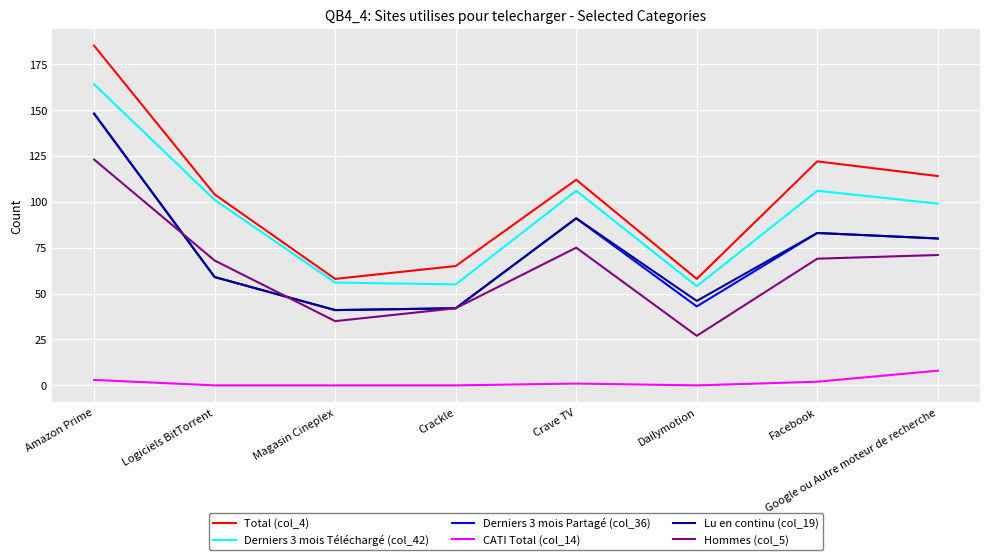

What position from the left is Google ou Autre moteur de recherche?

8